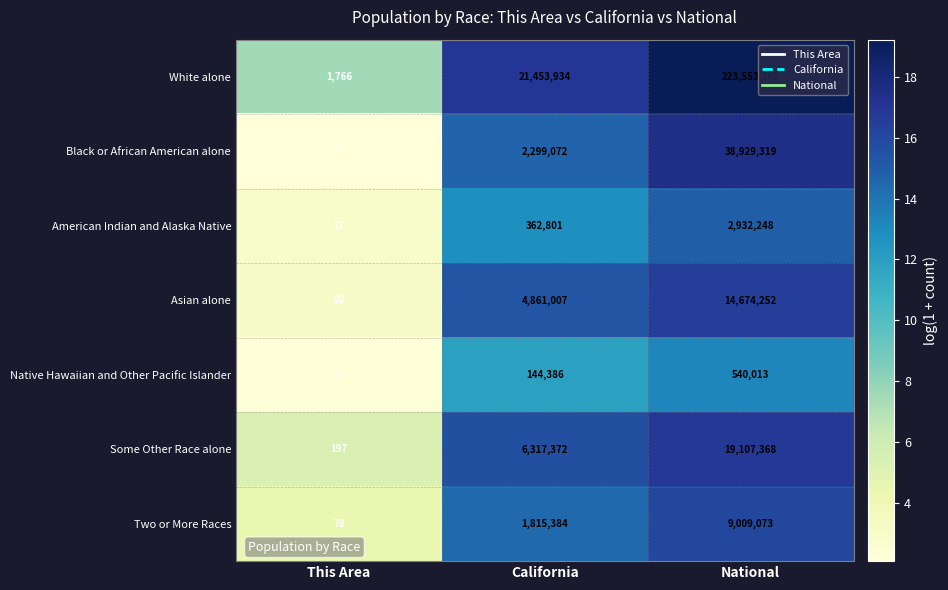

The Two or More Races series shows 78 at This Area. True or false?

True